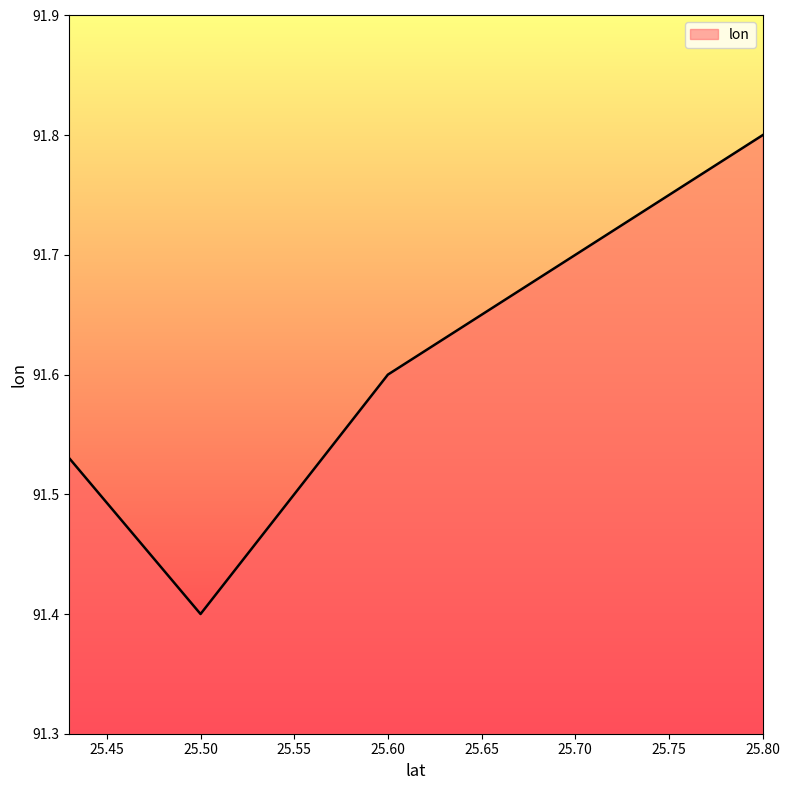

What is the sum of all values?

458.0